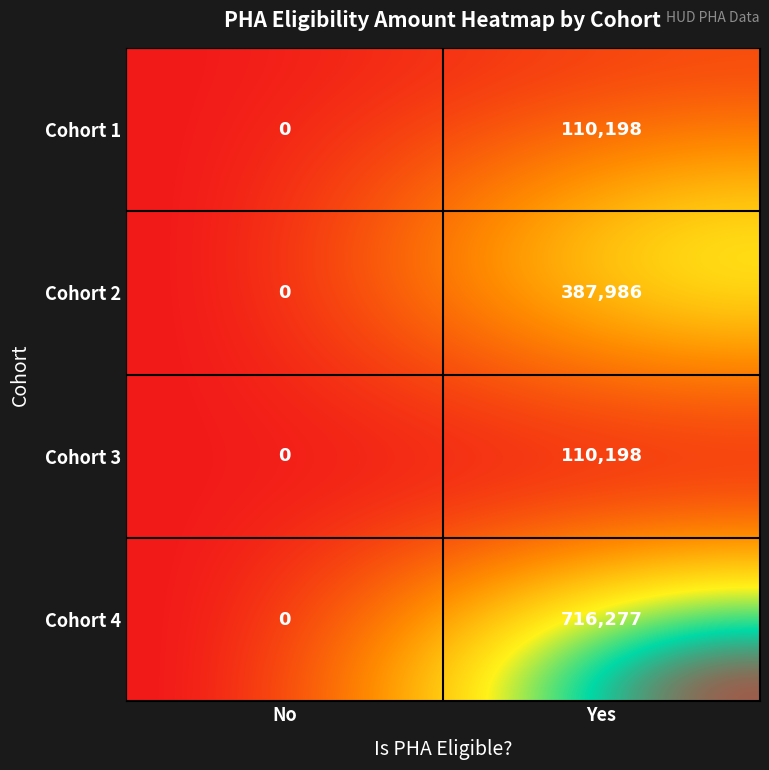

The Cohort 2 series shows 150455 at Cohort 2. True or false?

False